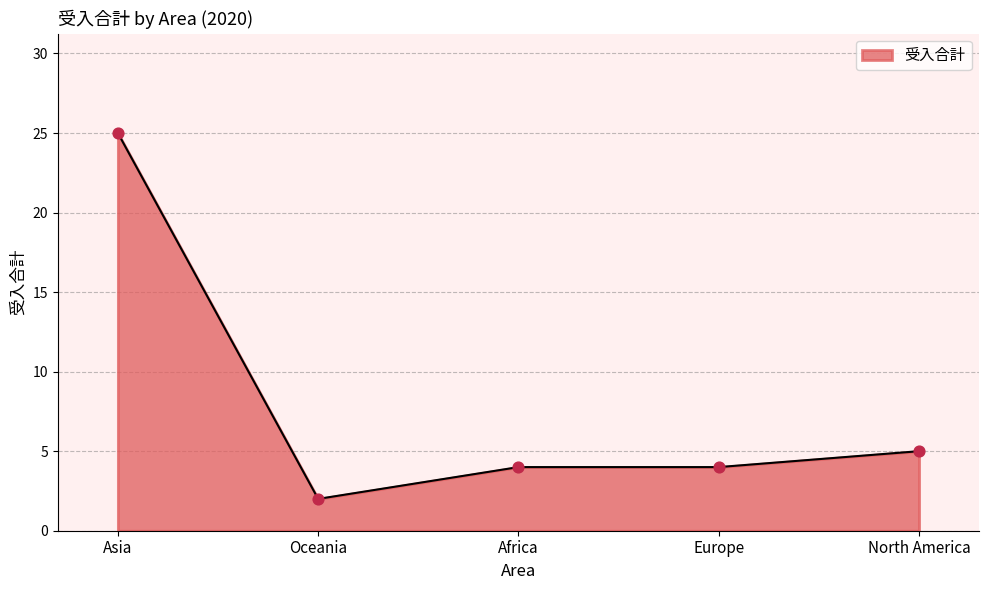

What is the lowest value of the 受入合計 series?

2.0